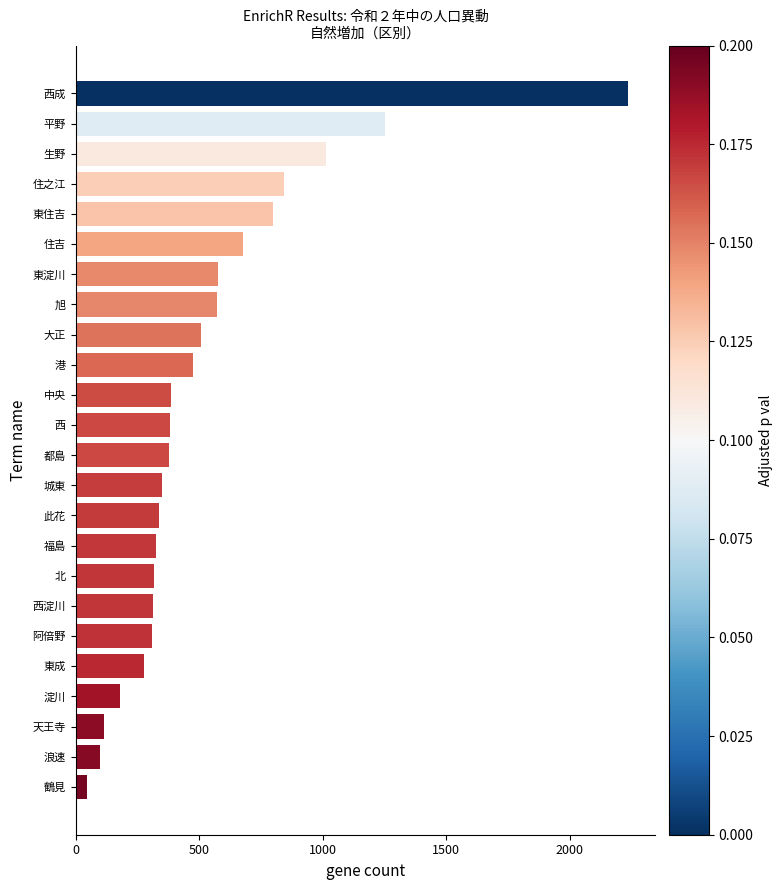

True or false: the data shows 577 at 東淀川.

True